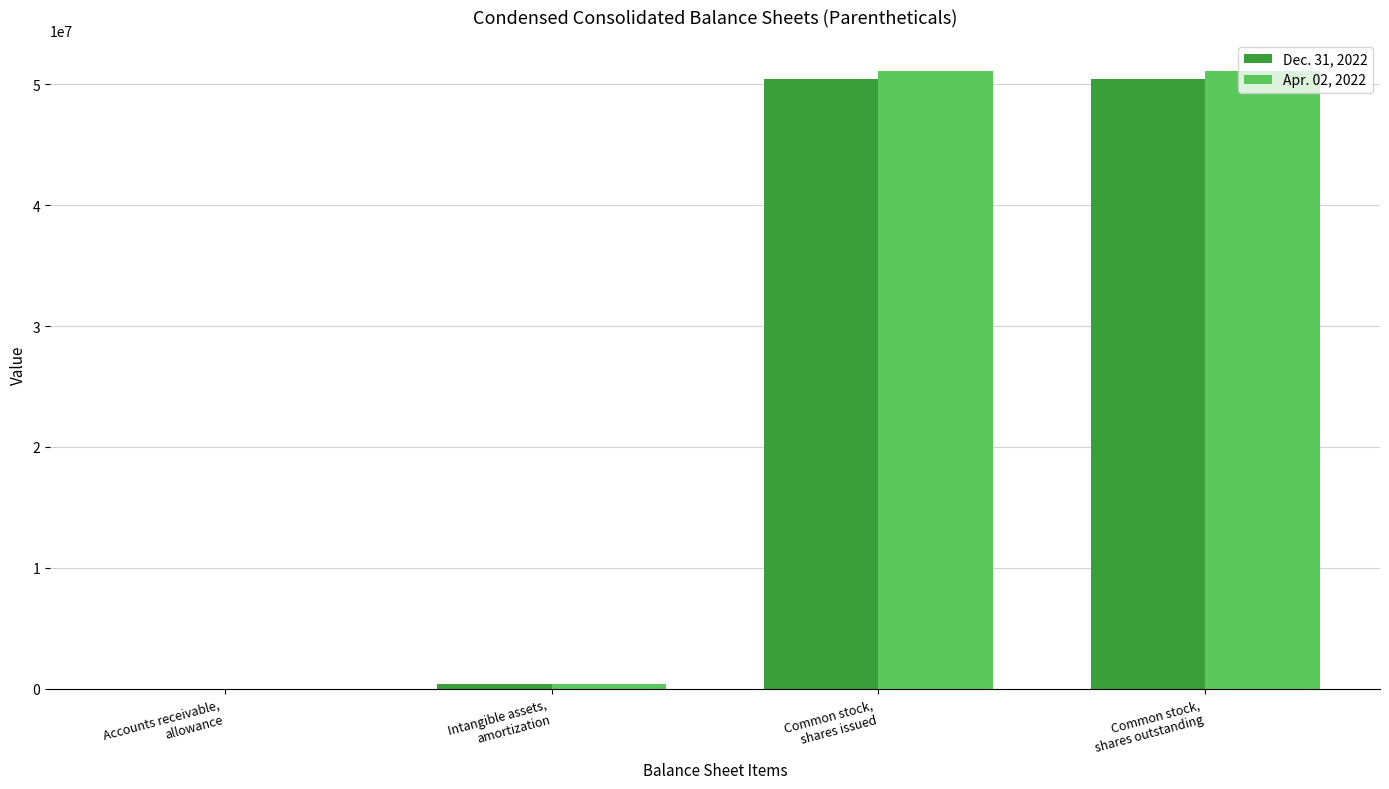

Reading right to left, list all the values displayed in this chart.

Dec. 31, 2022: 50444470	50444470	407039	2738
Apr. 02, 2022: 51124240	51124240	376552	2475